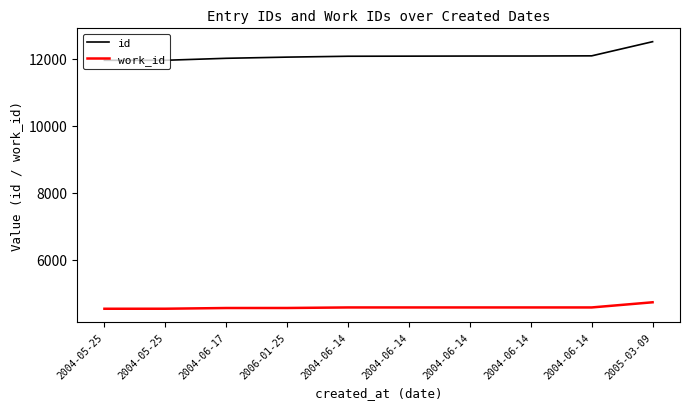

What is the difference between the id values at 2004-06-14 and 2004-06-14?

1